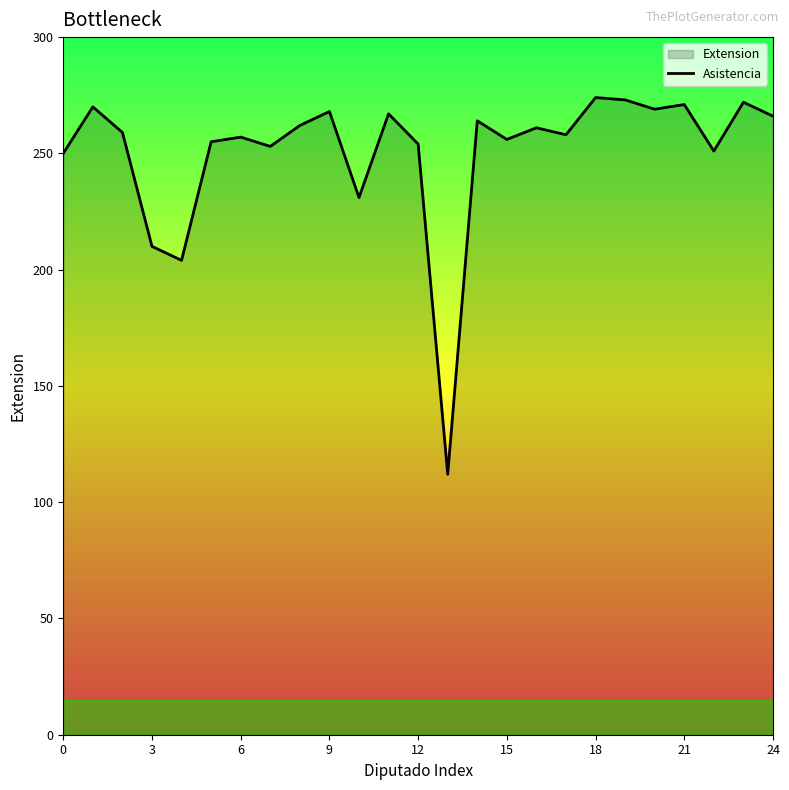

What is the difference between the maximum and minimum values?

162